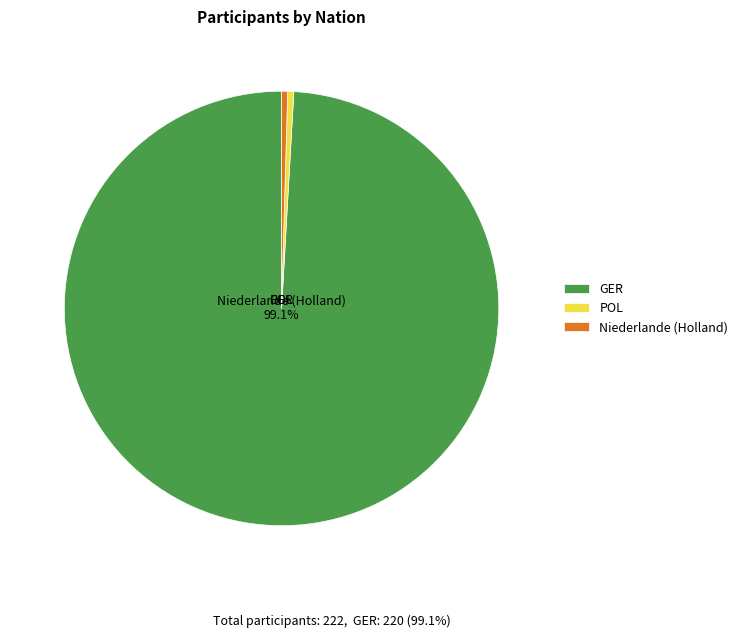

To the nearest percent, what is the difference between the largest and smallest slice percentages?

99%